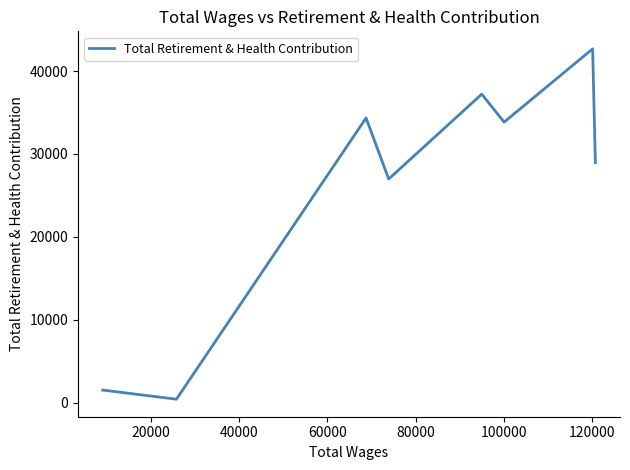

What is the sum of all values?

205929